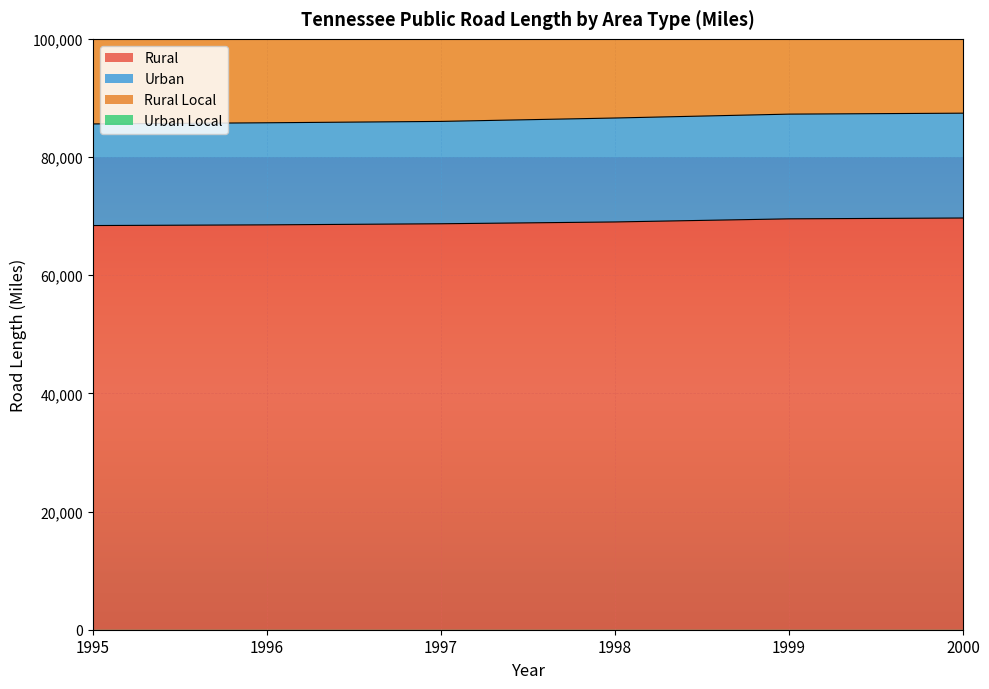

Between 1996 and 1998, which series saw the biggest shift?

Urban Local